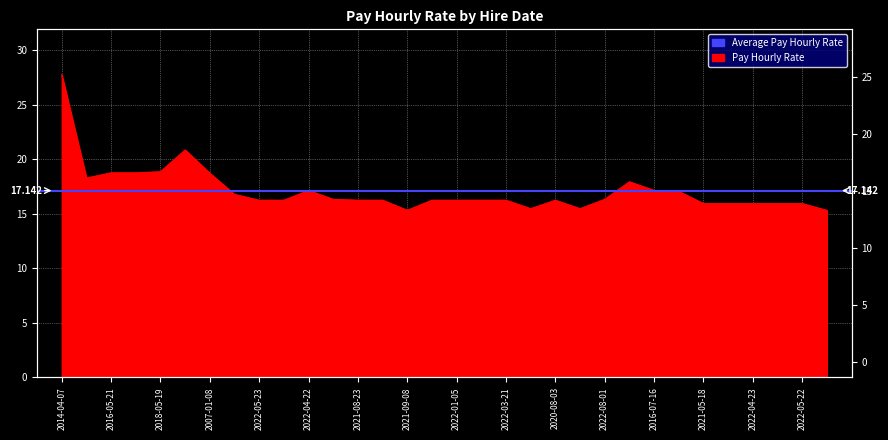

What is the change in value from 2006-03-24 to 2021-11-20?

-2.9